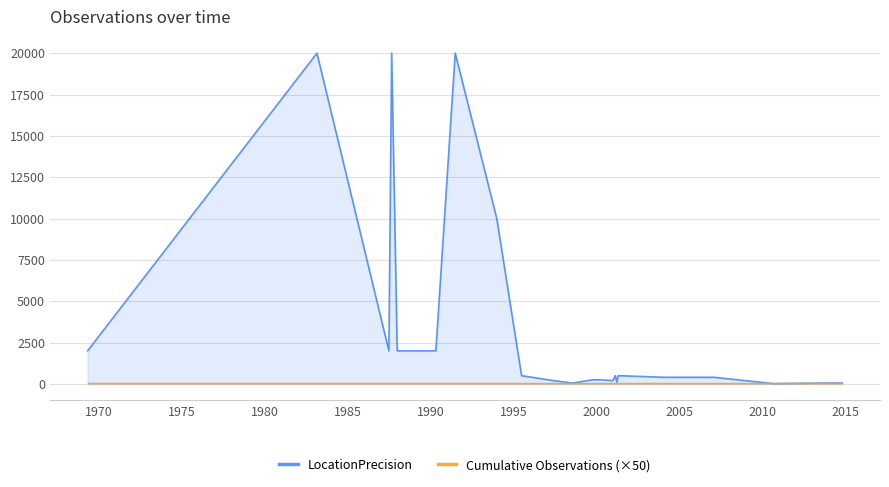

How many times do Cumulative Observations (×50) and LocationPrecision cross each other?

1